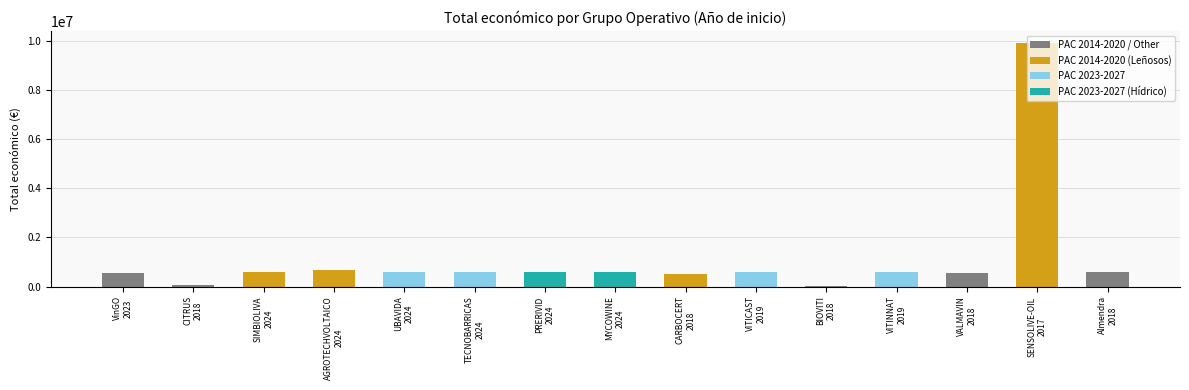

Approximately how many times larger is the value at CITRUS
2018 compared to PRERIVID
2024?

0.1